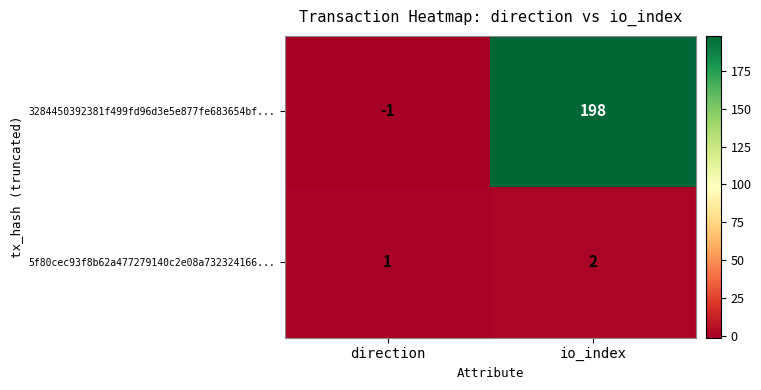

Reading left to right, transcribe all the data shown in this chart.

3284450392381f499fd96d3e5e877fe683654bf...: -1	198
5f80cec93f8b62a477279140c2e08a732324166...: 1	2